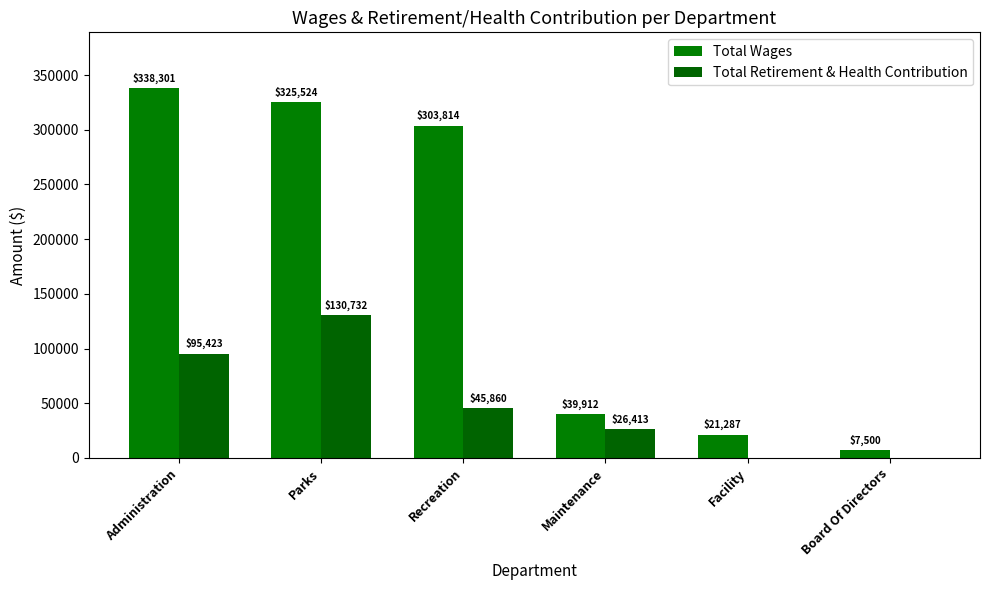

How many groups of bars are there?

6